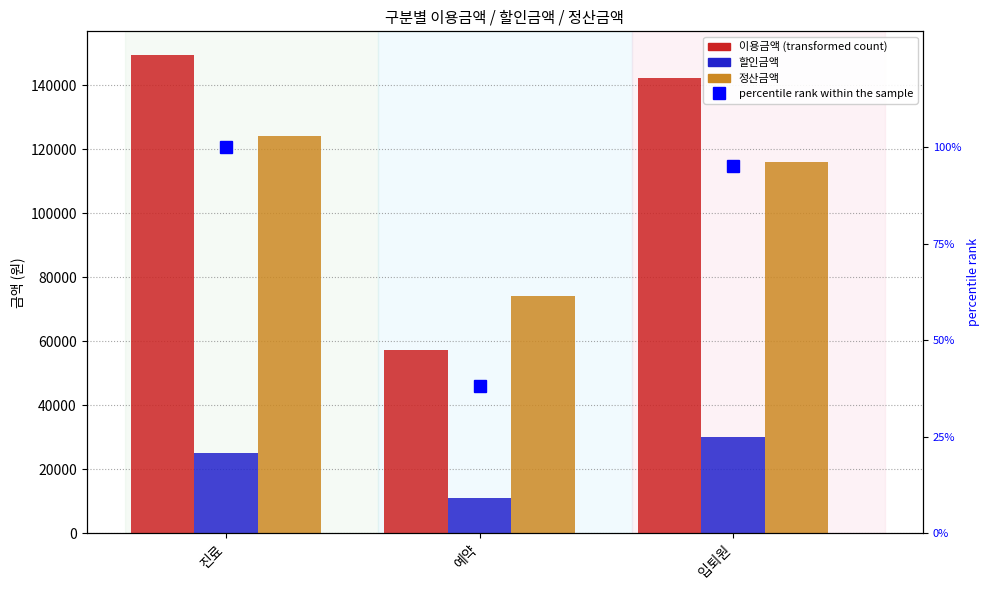

What is the smallest value displayed?

38.3